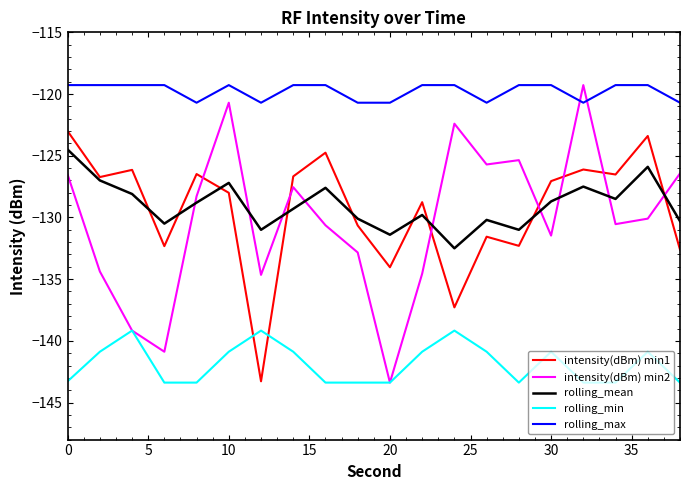

Which series has the largest total across all categories?

rolling_max